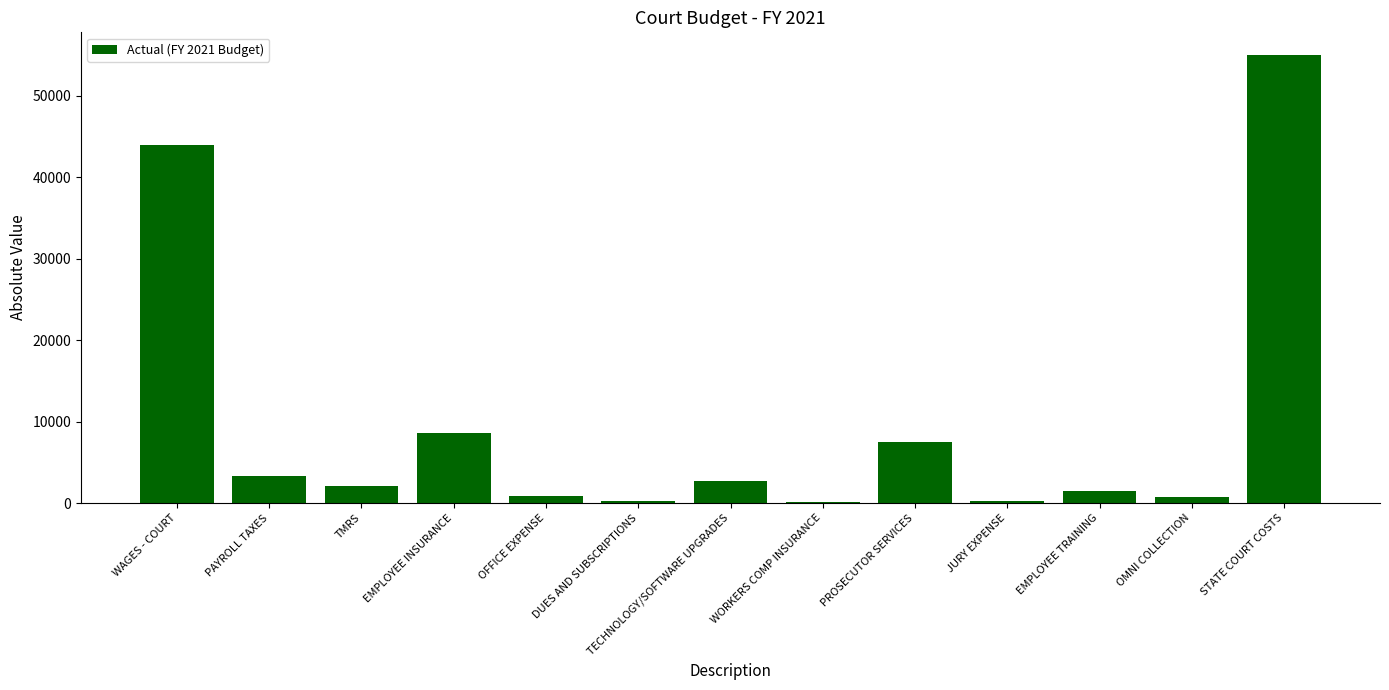

What is the greatest value displayed?

55000